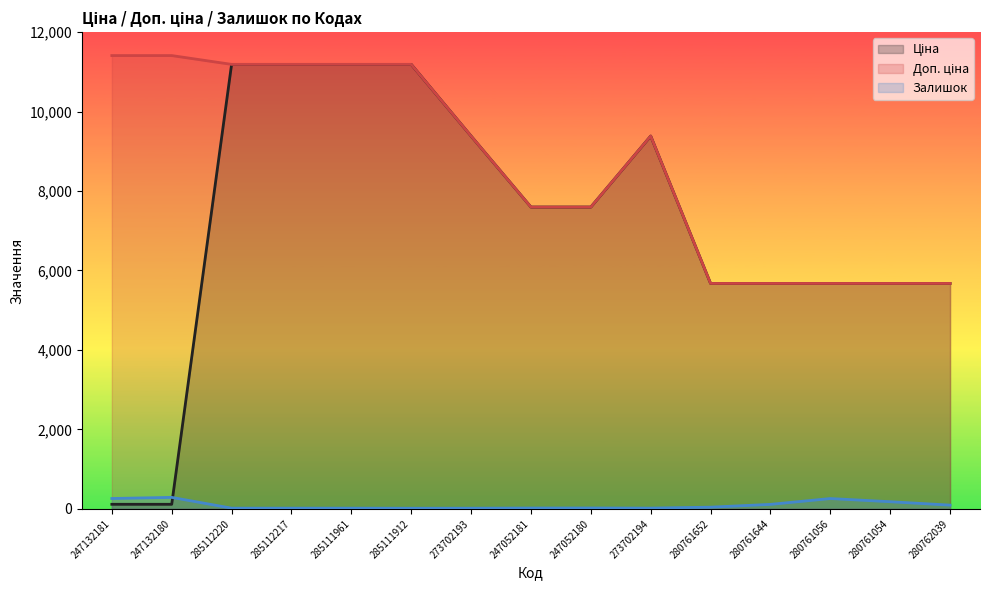

How many interior local peaks does the Доп. ціна series have?

1